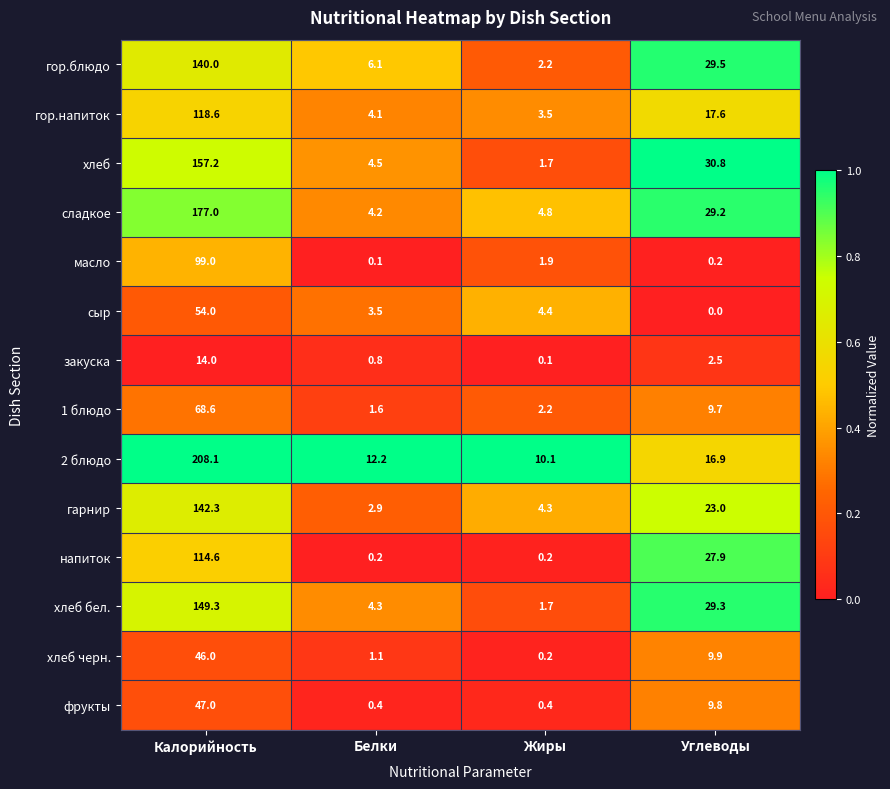

What is the minimum value for фрукты?

0.4